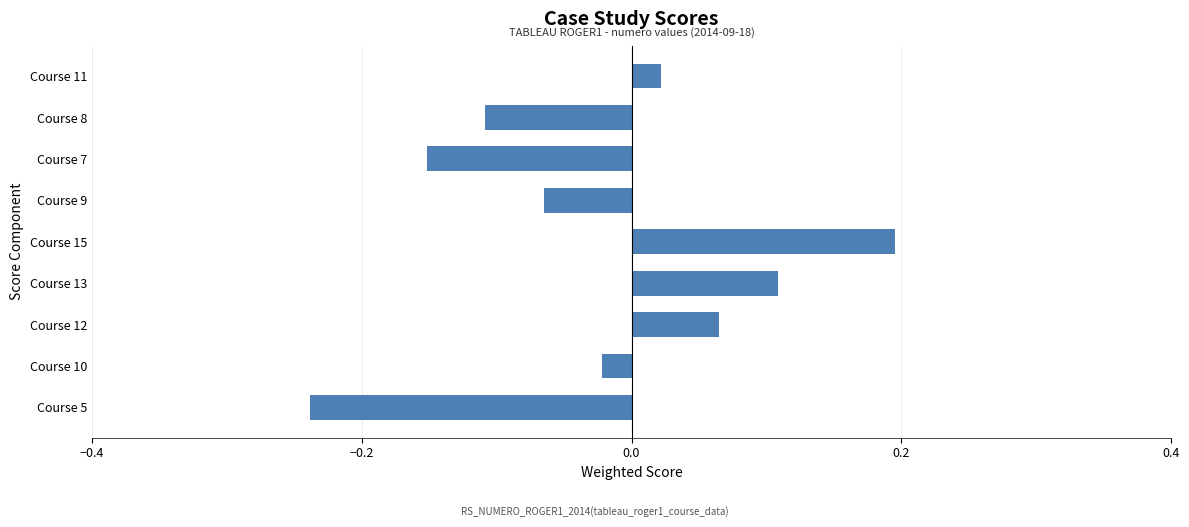

Rank the categories by value from lowest to highest.

Course 5, Course 7, Course 8, Course 9, Course 10, Course 11, Course 12, Course 13, Course 15